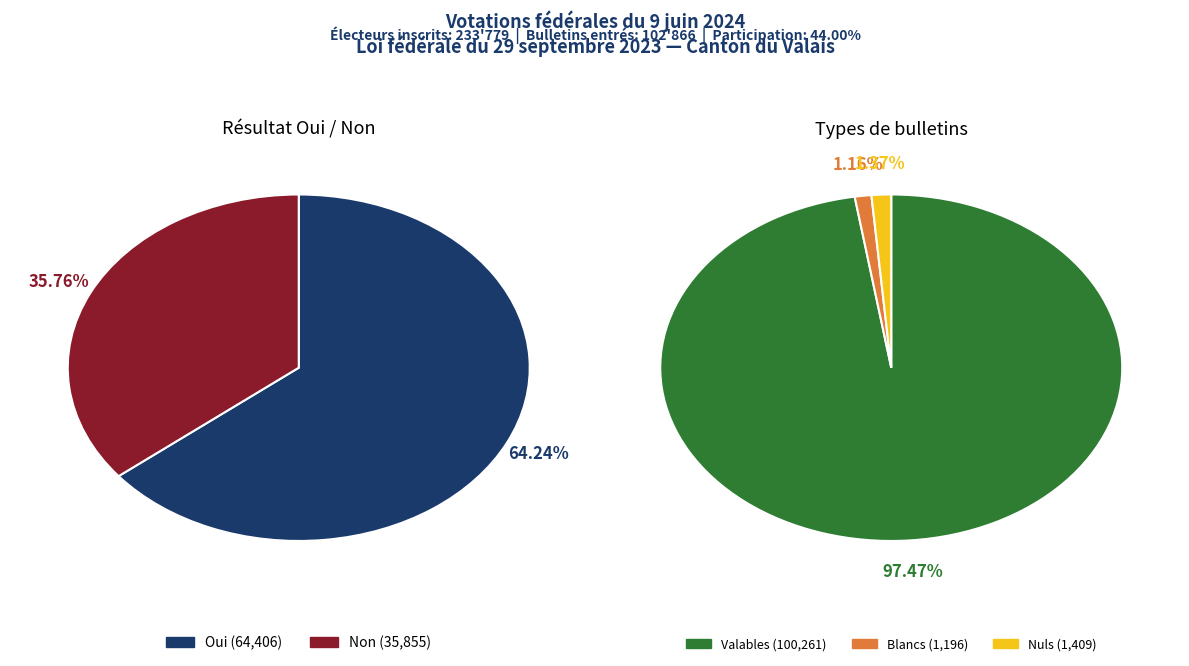

What is the majority slice?

Oui